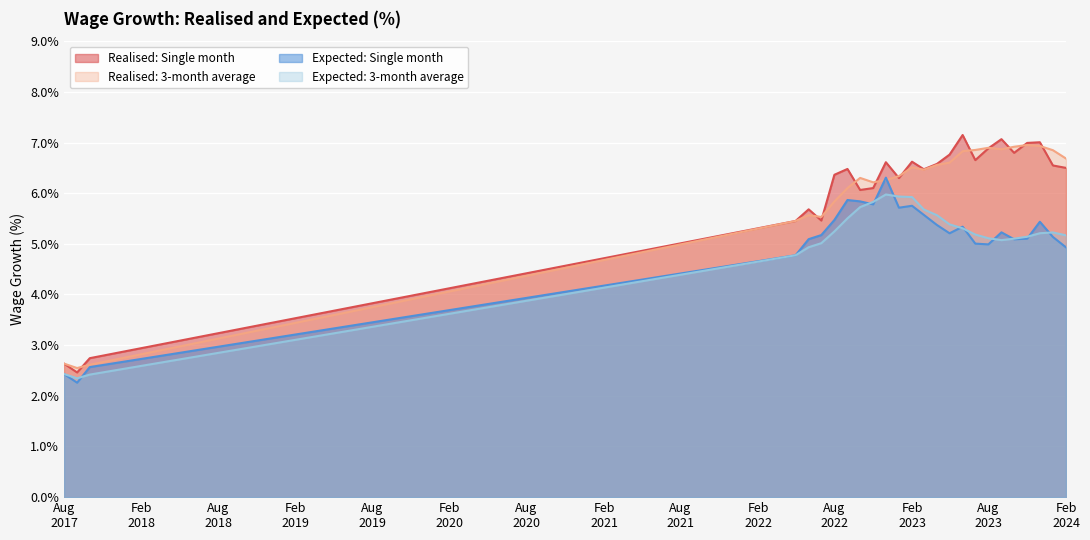

At which category is the sum across all series the highest?

2022-12-01